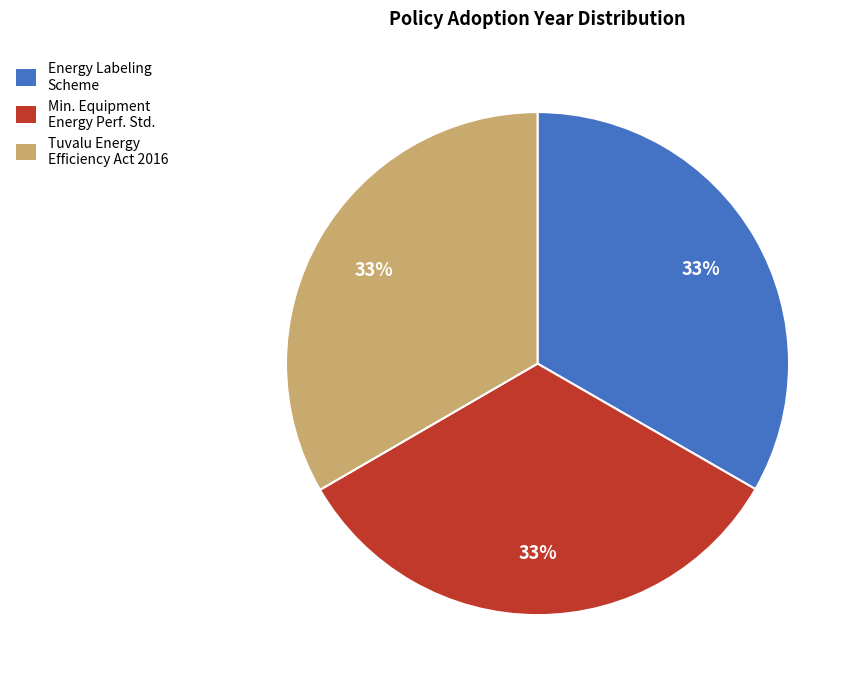

To the nearest percent, what is the average slice percentage?

33%